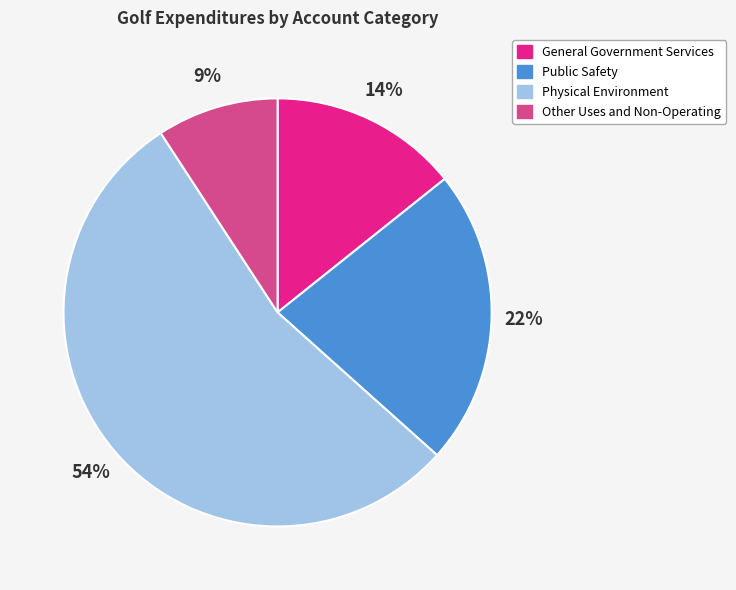

Count the number of slices in the pie.

4